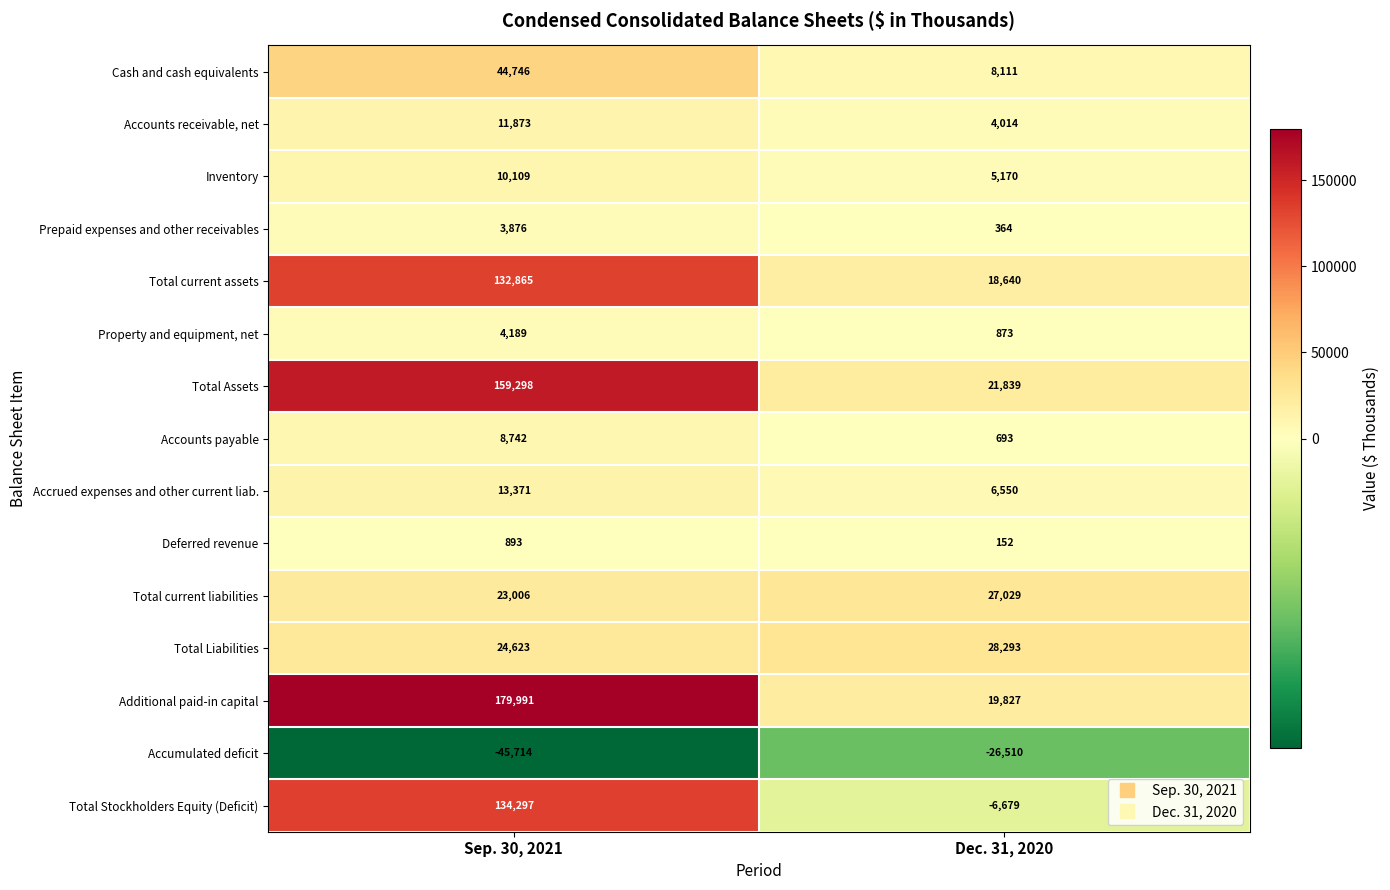

The Deferred revenue series shows 462 at Sep. 30, 2021. True or false?

False